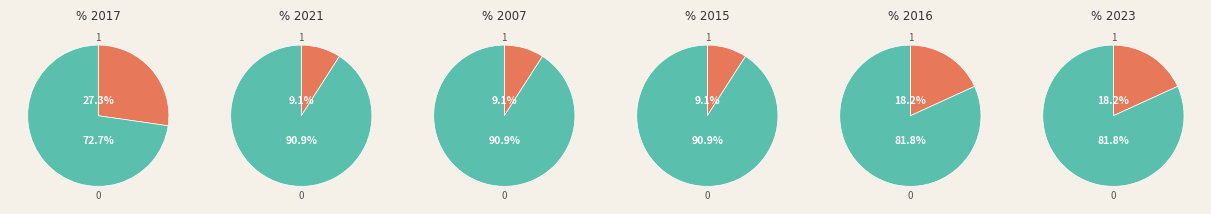

Which slice is the smallest?

1